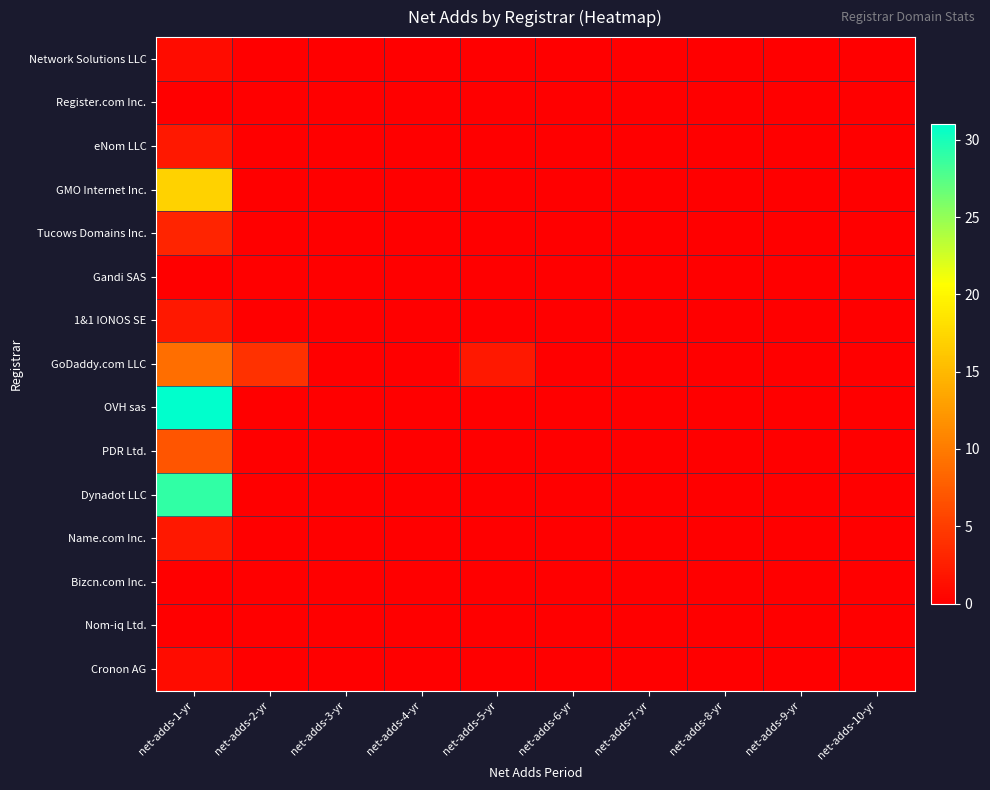

Reading left to right, transcribe all the data shown in this chart.

Network Solutions LLC: net-adds-1-yr=1	net-adds-2-yr=0	net-adds-3-yr=0	net-adds-4-yr=0	net-adds-5-yr=0	net-adds-6-yr=0	net-adds-7-yr=0	net-adds-8-yr=0	net-adds-9-yr=0	net-adds-10-yr=0
Register.com Inc.: net-adds-1-yr=0	net-adds-2-yr=0	net-adds-3-yr=0	net-adds-4-yr=0	net-adds-5-yr=0	net-adds-6-yr=0	net-adds-7-yr=0	net-adds-8-yr=0	net-adds-9-yr=0	net-adds-10-yr=0
eNom LLC: net-adds-1-yr=2	net-adds-2-yr=0	net-adds-3-yr=0	net-adds-4-yr=0	net-adds-5-yr=0	net-adds-6-yr=0	net-adds-7-yr=0	net-adds-8-yr=0	net-adds-9-yr=0	net-adds-10-yr=0
GMO Internet Inc.: net-adds-1-yr=17	net-adds-2-yr=0	net-adds-3-yr=0	net-adds-4-yr=0	net-adds-5-yr=0	net-adds-6-yr=0	net-adds-7-yr=0	net-adds-8-yr=0	net-adds-9-yr=0	net-adds-10-yr=0
Tucows Domains Inc.: net-adds-1-yr=3	net-adds-2-yr=0	net-adds-3-yr=0	net-adds-4-yr=0	net-adds-5-yr=0	net-adds-6-yr=0	net-adds-7-yr=0	net-adds-8-yr=0	net-adds-9-yr=0	net-adds-10-yr=0
Gandi SAS: net-adds-1-yr=0	net-adds-2-yr=0	net-adds-3-yr=0	net-adds-4-yr=0	net-adds-5-yr=0	net-adds-6-yr=0	net-adds-7-yr=0	net-adds-8-yr=0	net-adds-9-yr=0	net-adds-10-yr=0
1&1 IONOS SE: net-adds-1-yr=2	net-adds-2-yr=0	net-adds-3-yr=0	net-adds-4-yr=0	net-adds-5-yr=0	net-adds-6-yr=0	net-adds-7-yr=0	net-adds-8-yr=0	net-adds-9-yr=0	net-adds-10-yr=0
GoDaddy.com LLC: net-adds-1-yr=9	net-adds-2-yr=4	net-adds-3-yr=0	net-adds-4-yr=0	net-adds-5-yr=2	net-adds-6-yr=0	net-adds-7-yr=0	net-adds-8-yr=0	net-adds-9-yr=0	net-adds-10-yr=0
OVH sas: net-adds-1-yr=31	net-adds-2-yr=0	net-adds-3-yr=0	net-adds-4-yr=0	net-adds-5-yr=0	net-adds-6-yr=0	net-adds-7-yr=0	net-adds-8-yr=0	net-adds-9-yr=0	net-adds-10-yr=0
PDR Ltd.: net-adds-1-yr=7	net-adds-2-yr=0	net-adds-3-yr=0	net-adds-4-yr=0	net-adds-5-yr=0	net-adds-6-yr=0	net-adds-7-yr=0	net-adds-8-yr=0	net-adds-9-yr=0	net-adds-10-yr=0
Dynadot LLC: net-adds-1-yr=29	net-adds-2-yr=0	net-adds-3-yr=0	net-adds-4-yr=0	net-adds-5-yr=0	net-adds-6-yr=0	net-adds-7-yr=0	net-adds-8-yr=0	net-adds-9-yr=0	net-adds-10-yr=0
Name.com Inc.: net-adds-1-yr=2	net-adds-2-yr=0	net-adds-3-yr=0	net-adds-4-yr=0	net-adds-5-yr=0	net-adds-6-yr=0	net-adds-7-yr=0	net-adds-8-yr=0	net-adds-9-yr=0	net-adds-10-yr=0
Bizcn.com Inc.: net-adds-1-yr=0	net-adds-2-yr=0	net-adds-3-yr=0	net-adds-4-yr=0	net-adds-5-yr=0	net-adds-6-yr=0	net-adds-7-yr=0	net-adds-8-yr=0	net-adds-9-yr=0	net-adds-10-yr=0
Nom-iq Ltd.: net-adds-1-yr=0	net-adds-2-yr=0	net-adds-3-yr=0	net-adds-4-yr=0	net-adds-5-yr=0	net-adds-6-yr=0	net-adds-7-yr=0	net-adds-8-yr=0	net-adds-9-yr=0	net-adds-10-yr=0
Cronon AG: net-adds-1-yr=1	net-adds-2-yr=0	net-adds-3-yr=0	net-adds-4-yr=0	net-adds-5-yr=0	net-adds-6-yr=0	net-adds-7-yr=0	net-adds-8-yr=0	net-adds-9-yr=0	net-adds-10-yr=0